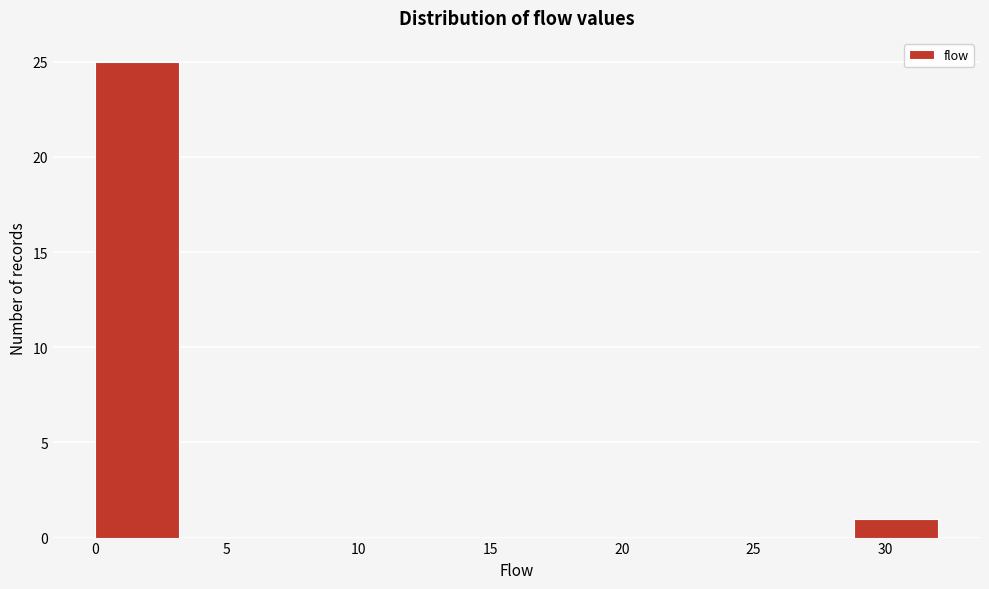

Reading left to right, transcribe this chart: for each bar, give the range it covers on the x-axis and its height. Neither the bar edges nor the heights are printed on the chart, so give them approximately, as read against the axes.

0.0 to 3.2: 25
3.2 to 6.4: 0
6.4 to 9.6: 0
9.6 to 12.8: 0
12.8 to 16.0: 0
16.0 to 19.2: 0
19.2 to 22.4: 0
22.4 to 25.6: 0
25.6 to 28.8: 0
28.8 to 32.0: 1